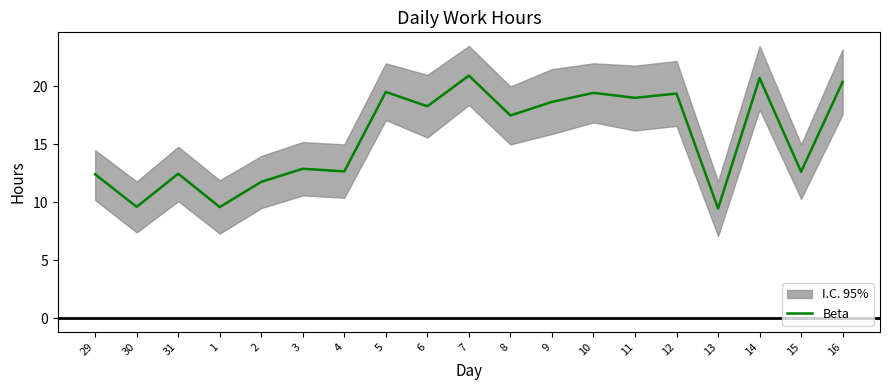

What is the average value?

15.7